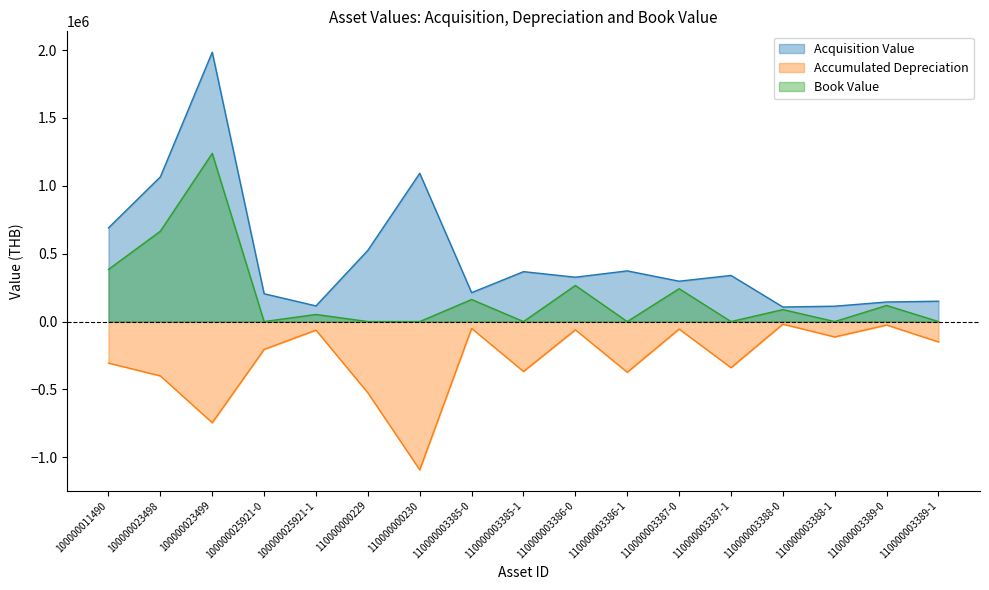

How many values in the Acquisition Value series exceed 326666?

9